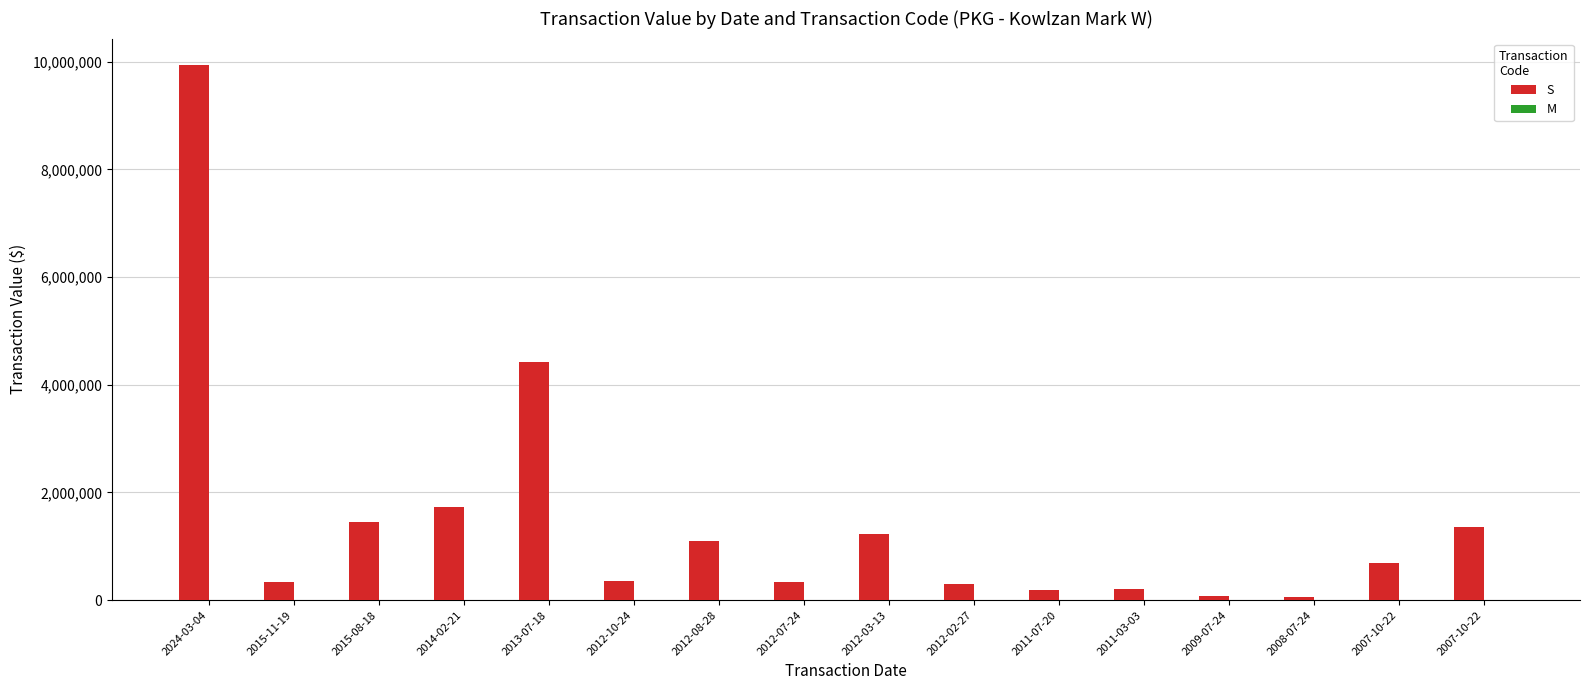

Reading left to right, list all the values displayed in this chart.

S: 9931693	330000	1460400	1738135	4428560	354400	1097312	341790	1220617	303500	185962	201282	83023	57157	691375	1361014
M: 0	0	0	0	0	0	0	0	0	0	0	0	0	0	0	0